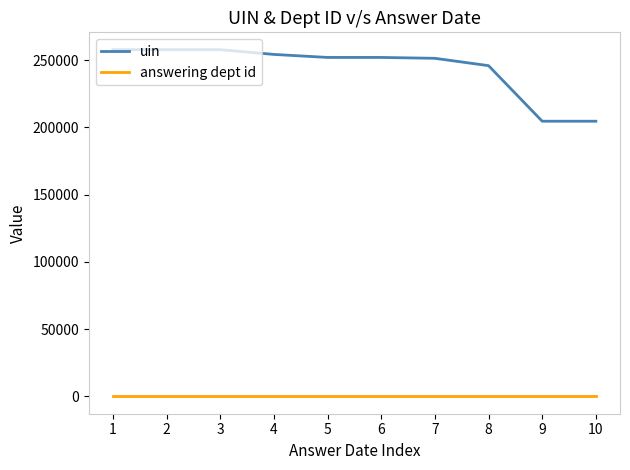

True or false: answering dept id and uin cross at least once.

False